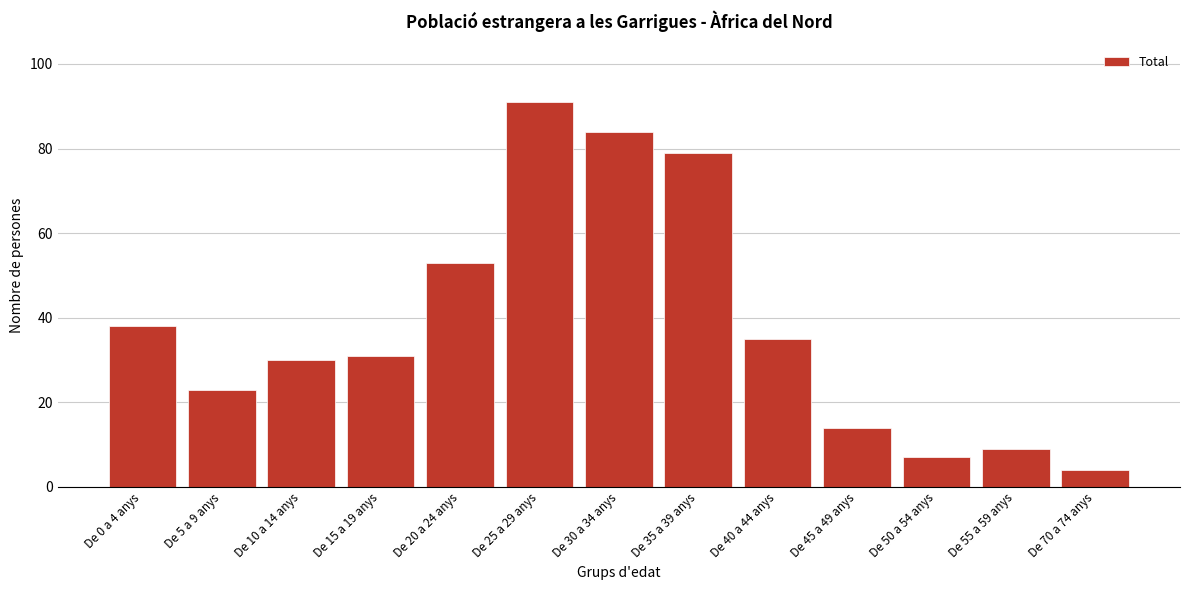

Reading right to left, transcribe all the data shown in this chart.

4	9	7	14	35	79	84	91	53	31	30	23	38